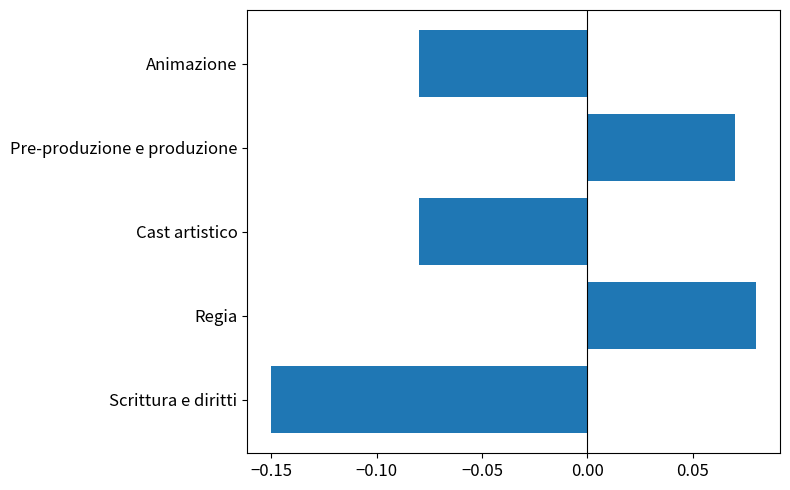

The chart shows a value of 0.0 at Pre-produzione e produzione. True or false?

False